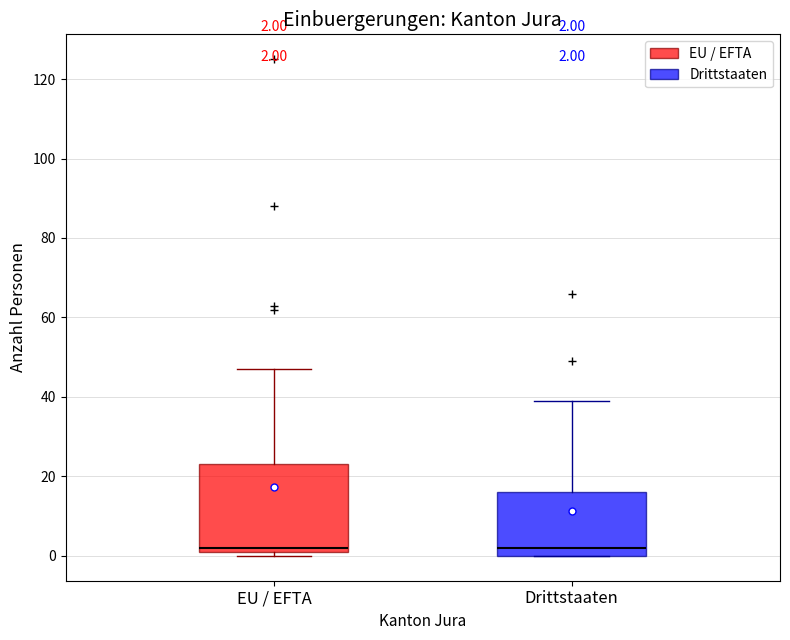

Which box is the tallest, from its lower edge to its upper edge?

EU / EFTA